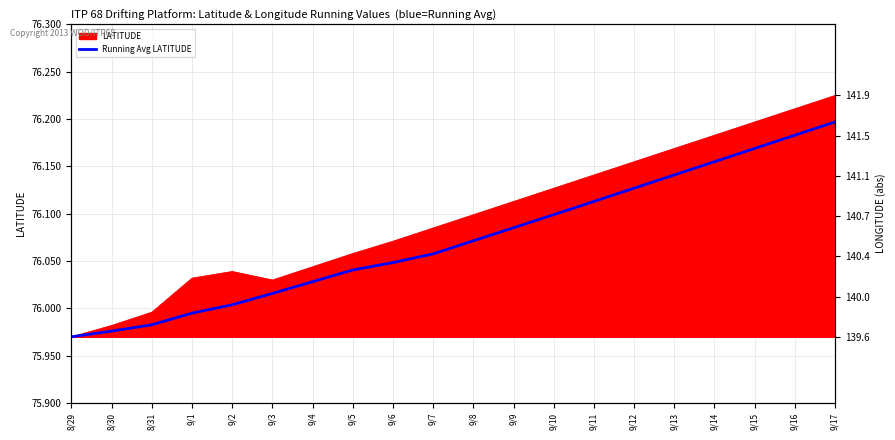

True or false: the data shows 76.1 at 9/12.

True